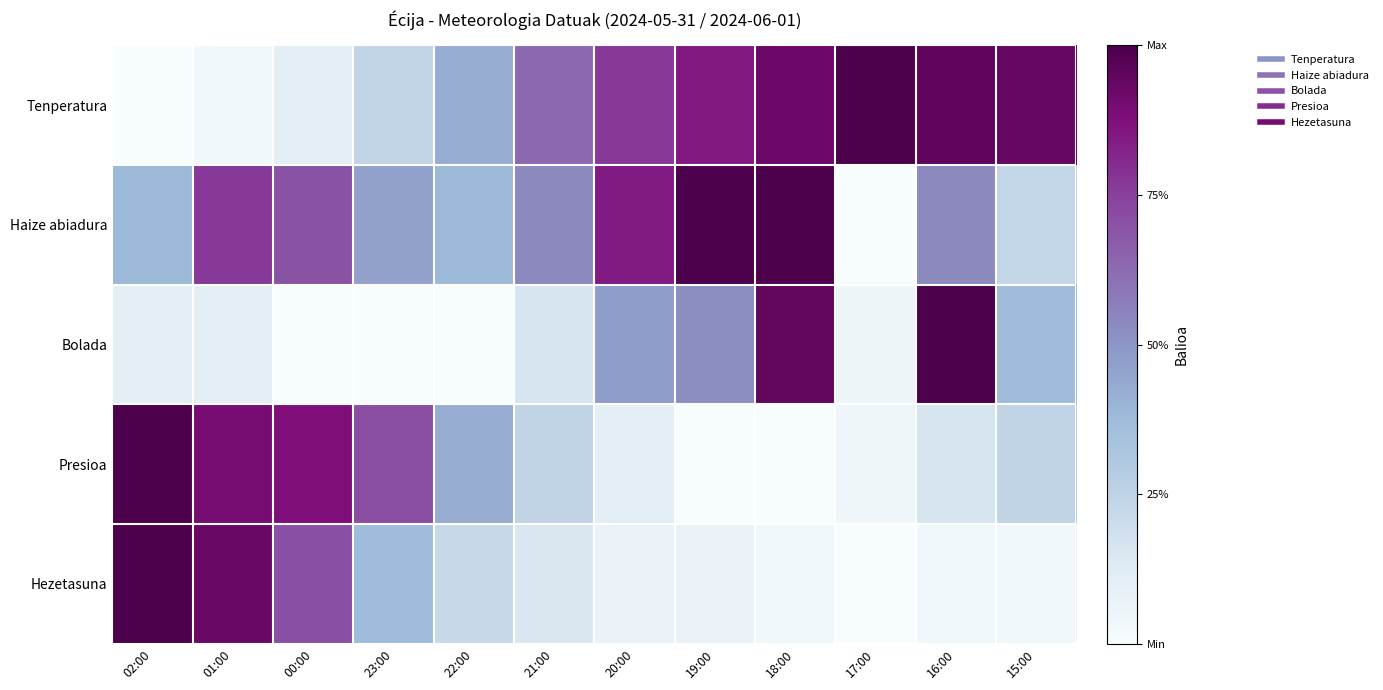

What is the spread (max minus min) of values at 00:00?

0.9